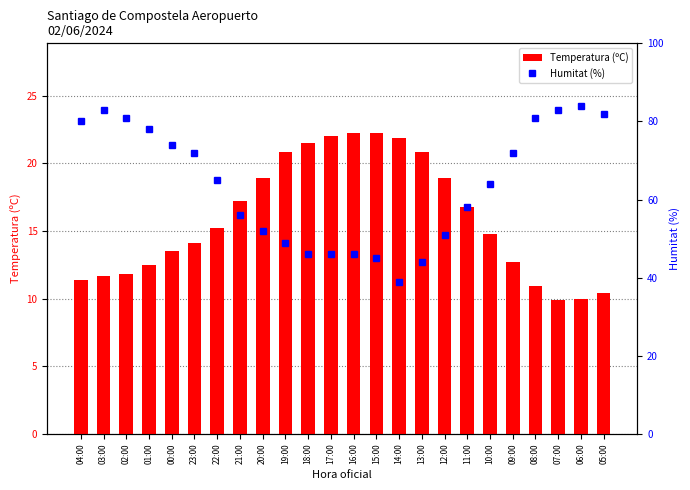

What is the highest value of the Temperatura (ºC) series?

22.2